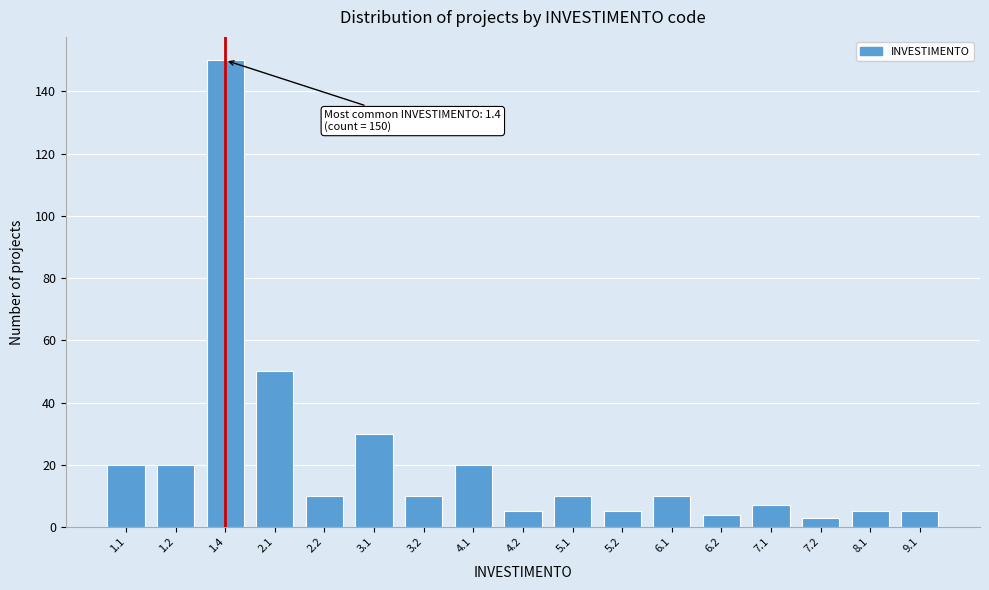

Reading left to right, what are all the values shown in this chart?

1.1=20	1.2=20	1.4=150	2.1=50	2.2=10	3.1=30	3.2=10	4.1=20	4.2=5	5.1=10	5.2=5	6.1=10	6.2=4	7.1=7	7.2=3	8.1=5	9.1=5